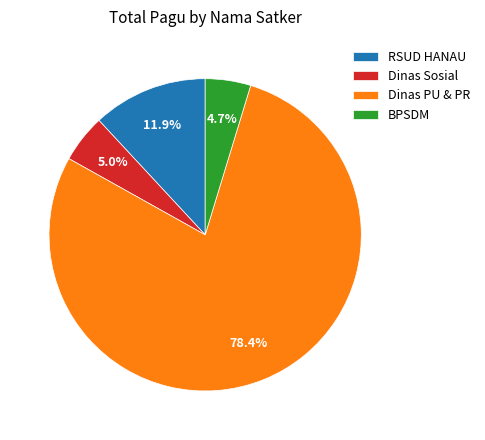

Which slice is the largest?

Dinas PU & PR